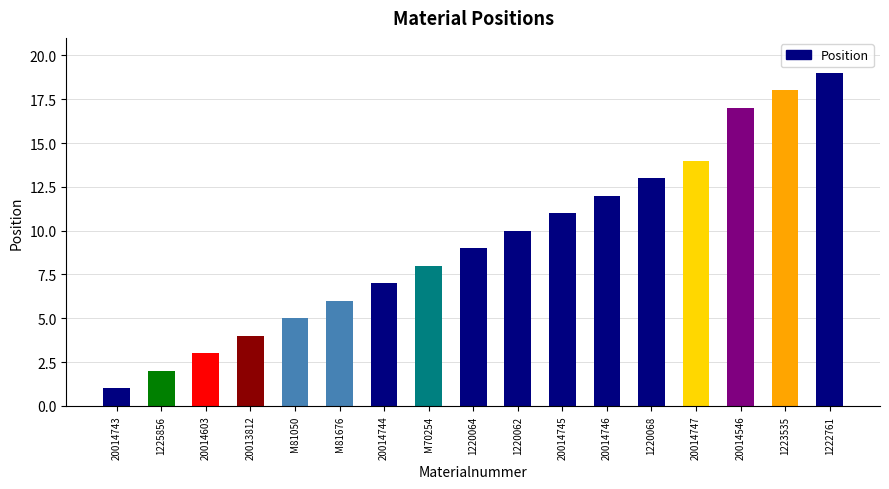

Rank the categories by value from lowest to highest.

20014743, 1225856, 20014603, 20013812, M81050, M81676, 20014744, M70254, 1220064, 1220062, 20014745, 20014746, 1220068, 20014747, 20014546, 1223535, 1222761